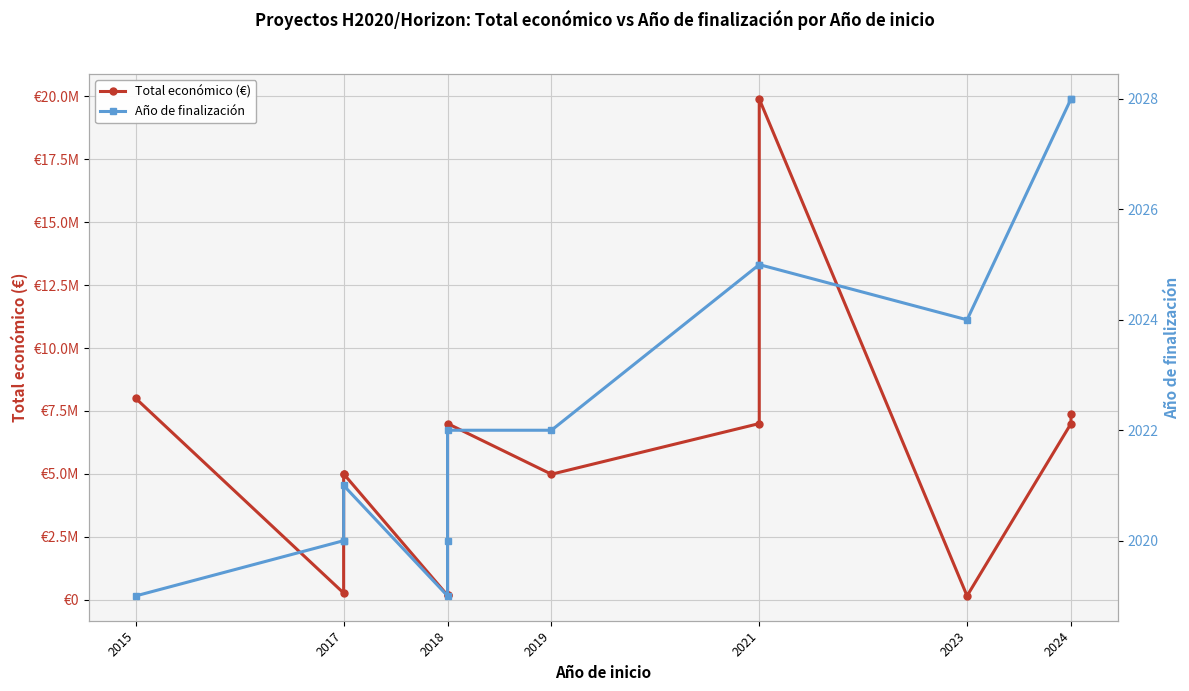

Between 2024 and 2021, which is larger?

2024